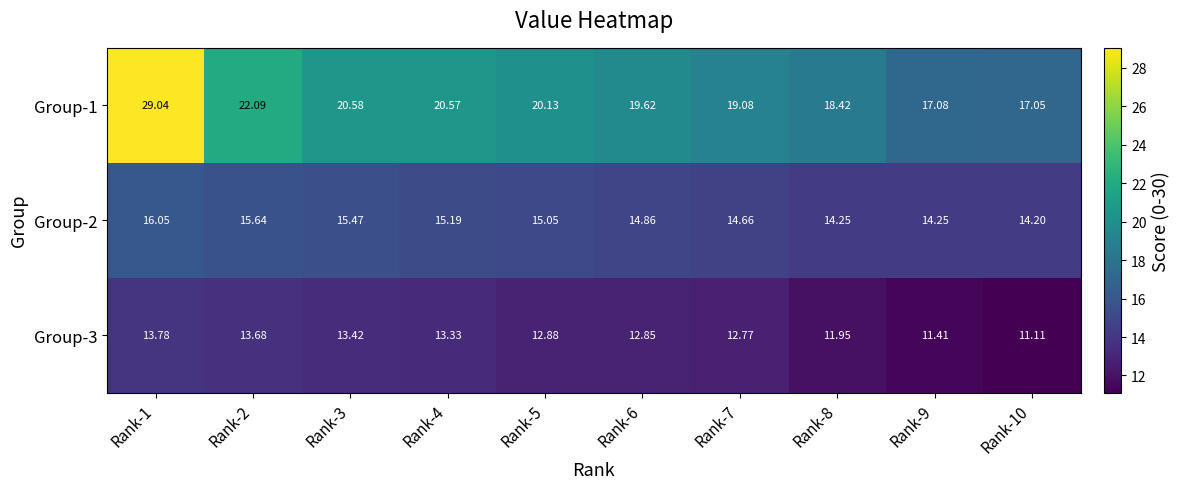

The Group-3 series shows 7.8 at Rank-9. True or false?

False